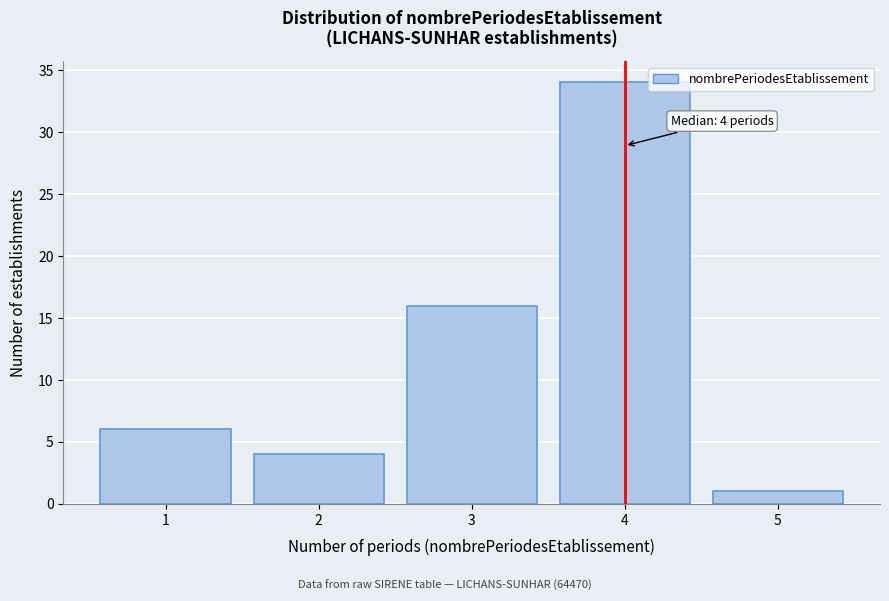

Over which range of the x-axis is the bar tallest?

3.5 to 4.5